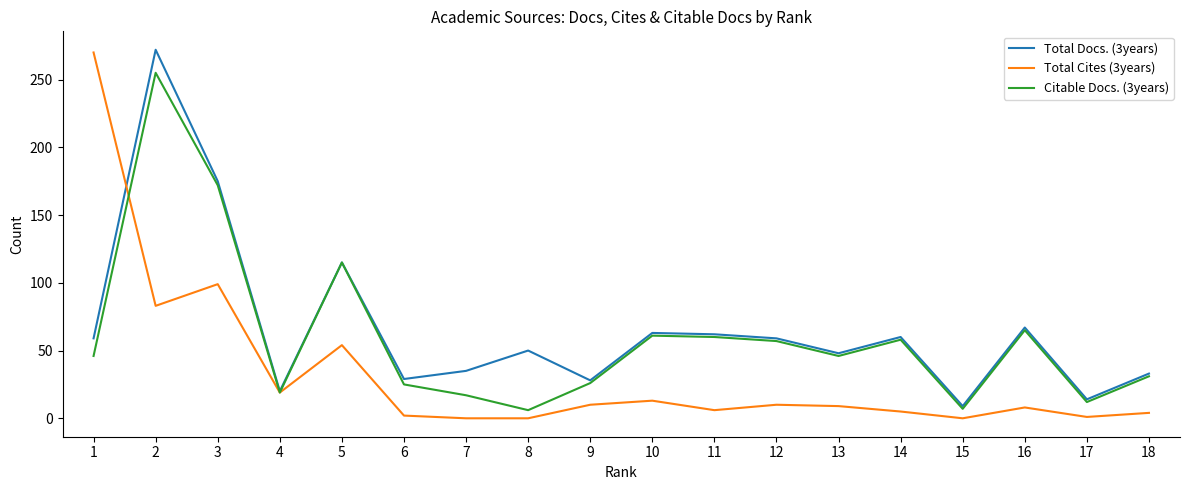

What is the total value across all series at 4?

58